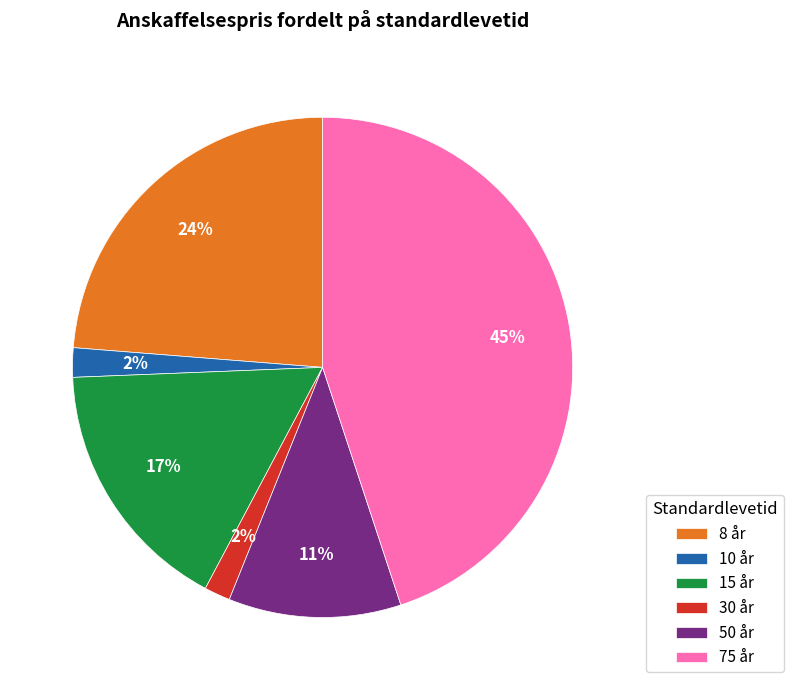

To the nearest percent, what is the average slice percentage?

17%